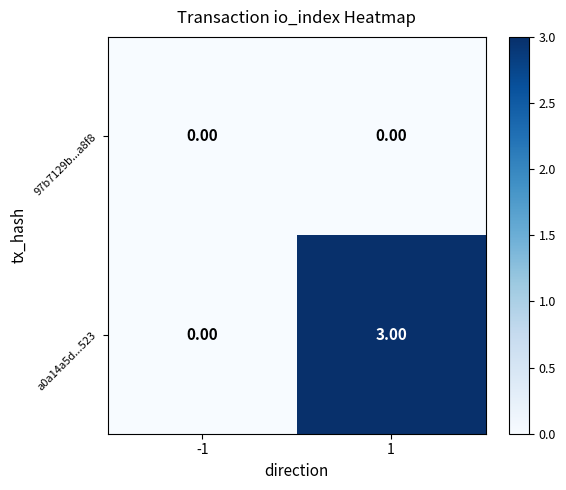

What is the spread (max minus min) of values at 1?

3